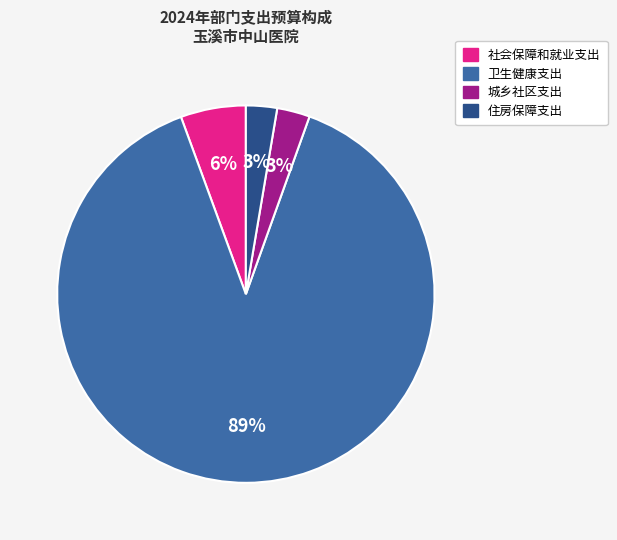

Is there any slice that represents more than half of the pie?

Yes